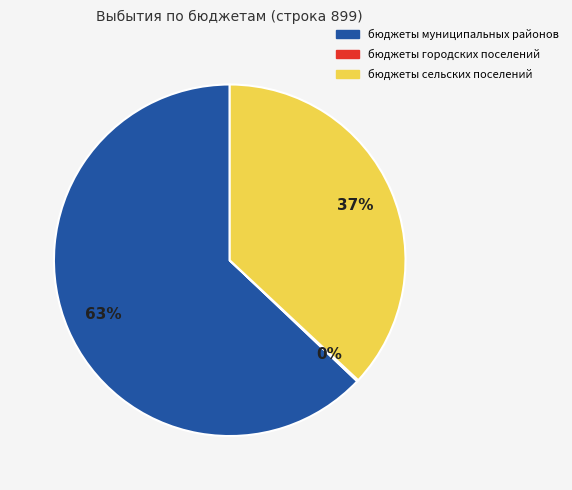

Which category has the biggest portion of the pie?

бюджеты муниципальных районов